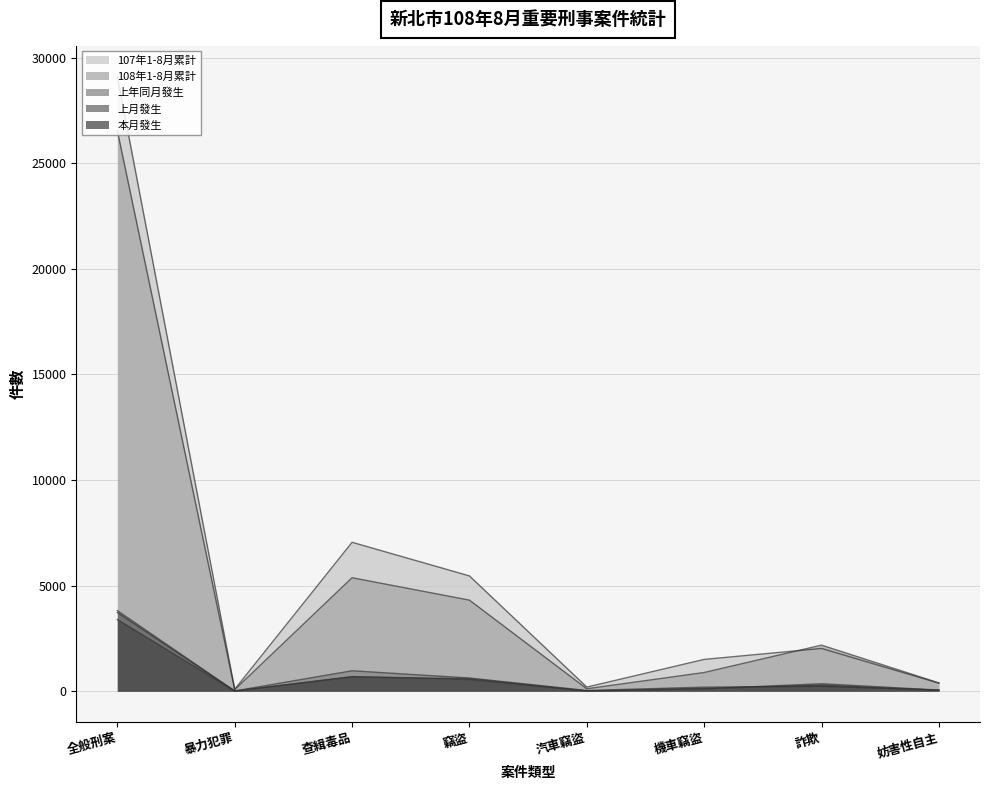

What is the difference between the 上月發生 values at 全般刑案 and 汽車竊盜?

3718